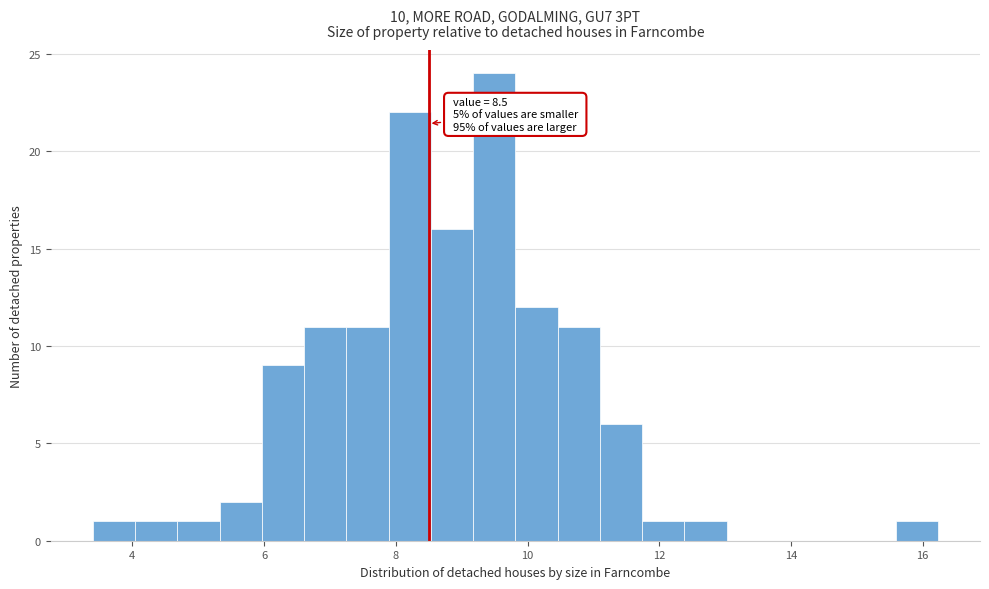

Read against the x-axis, roughly where is the centre of the tallest bar?

9.4